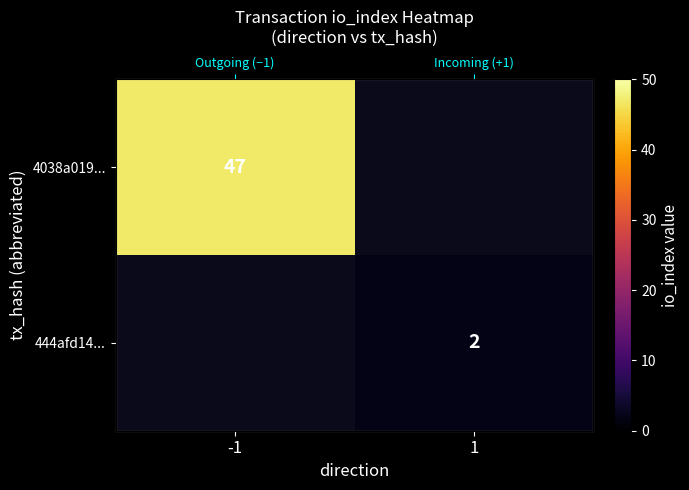

At how many categories does at least one series exceed 8?

1